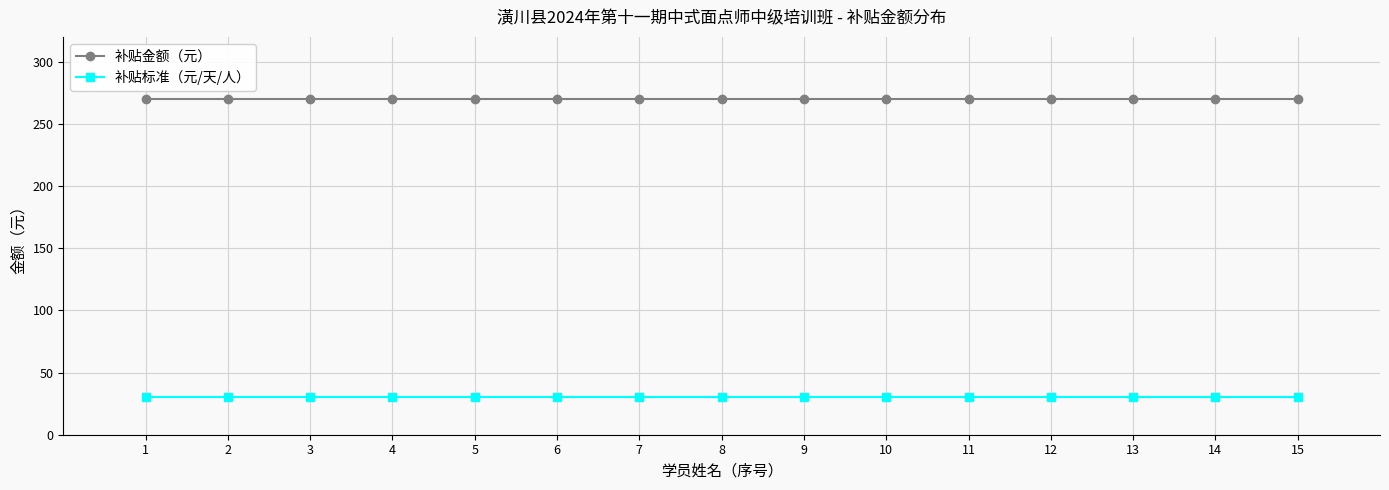

What is the spread (max minus min) of values at 9?

240